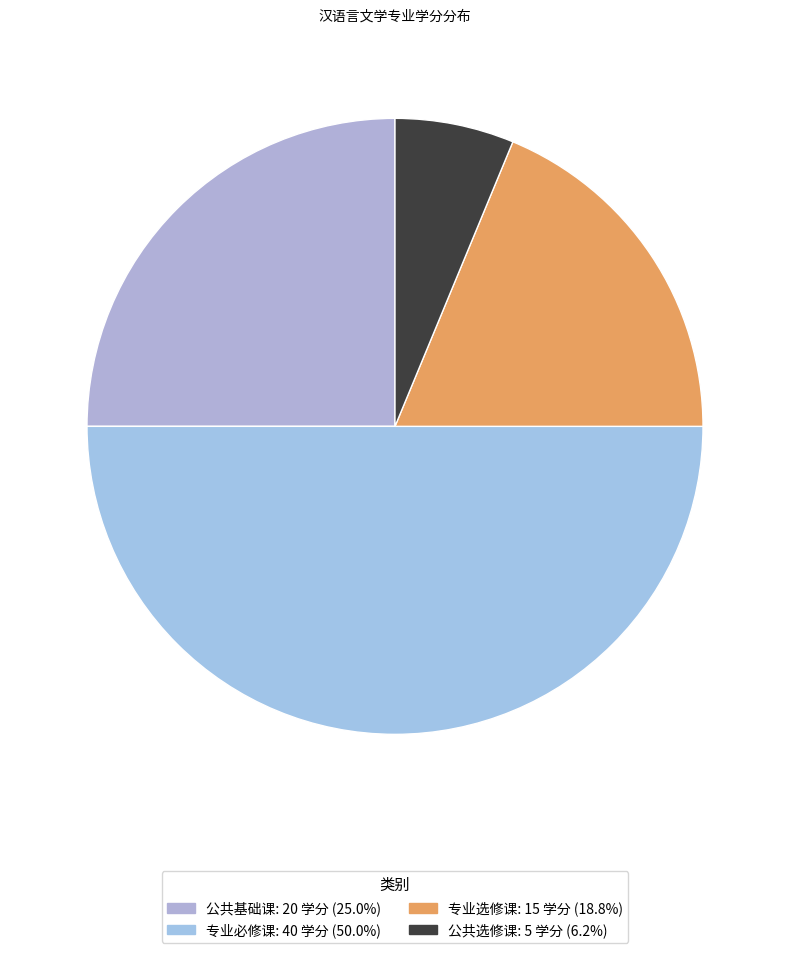

To the nearest percent, what is the difference between the largest and smallest slice percentages?

44%